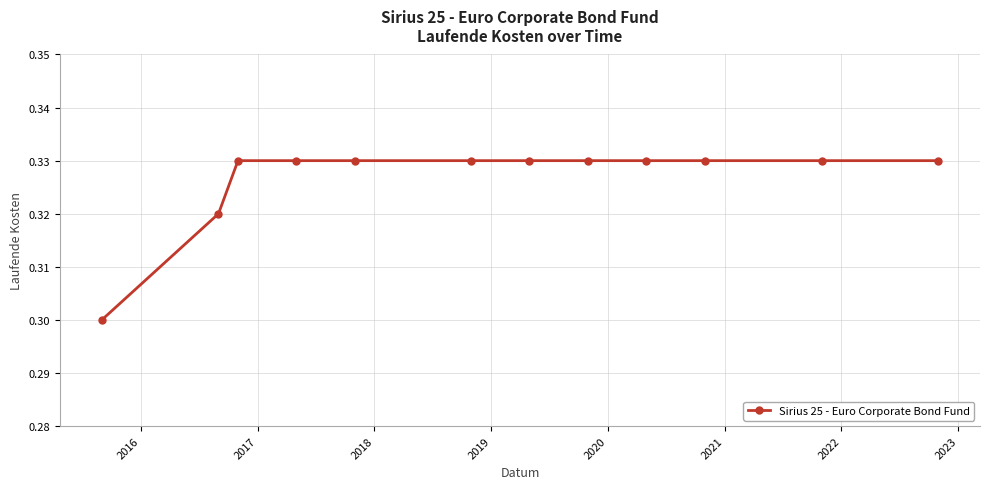

Count the values in the range 0 to 1.

12